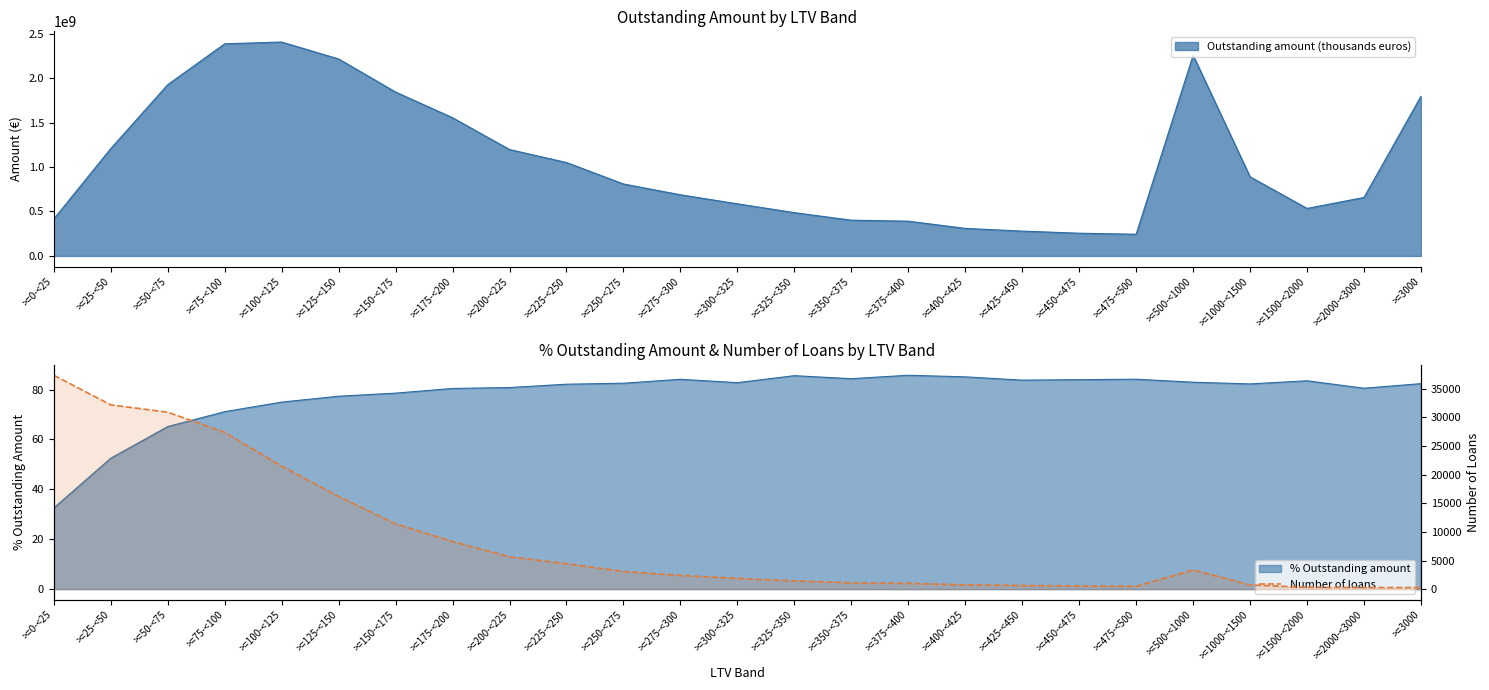

Reading right to left, transcribe all the data shown in this chart.

287	274	312	739	3354	500	553	638	752	1009	1111	1443	1880	2395	3091	4437	5646	8317	11390	16183	21473	27371	30891	32176	37342